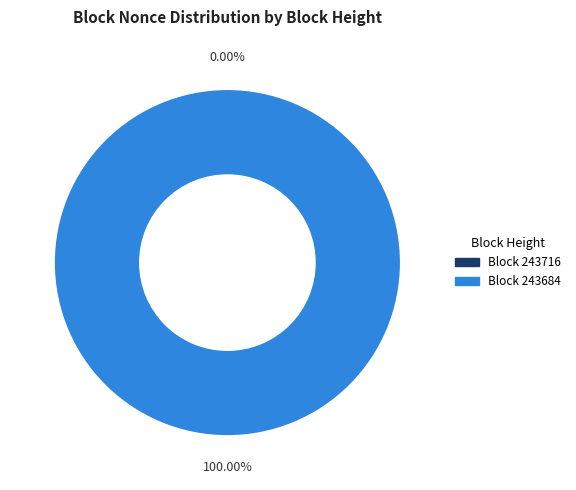

Between 243716 and 243684, which is larger?

243684